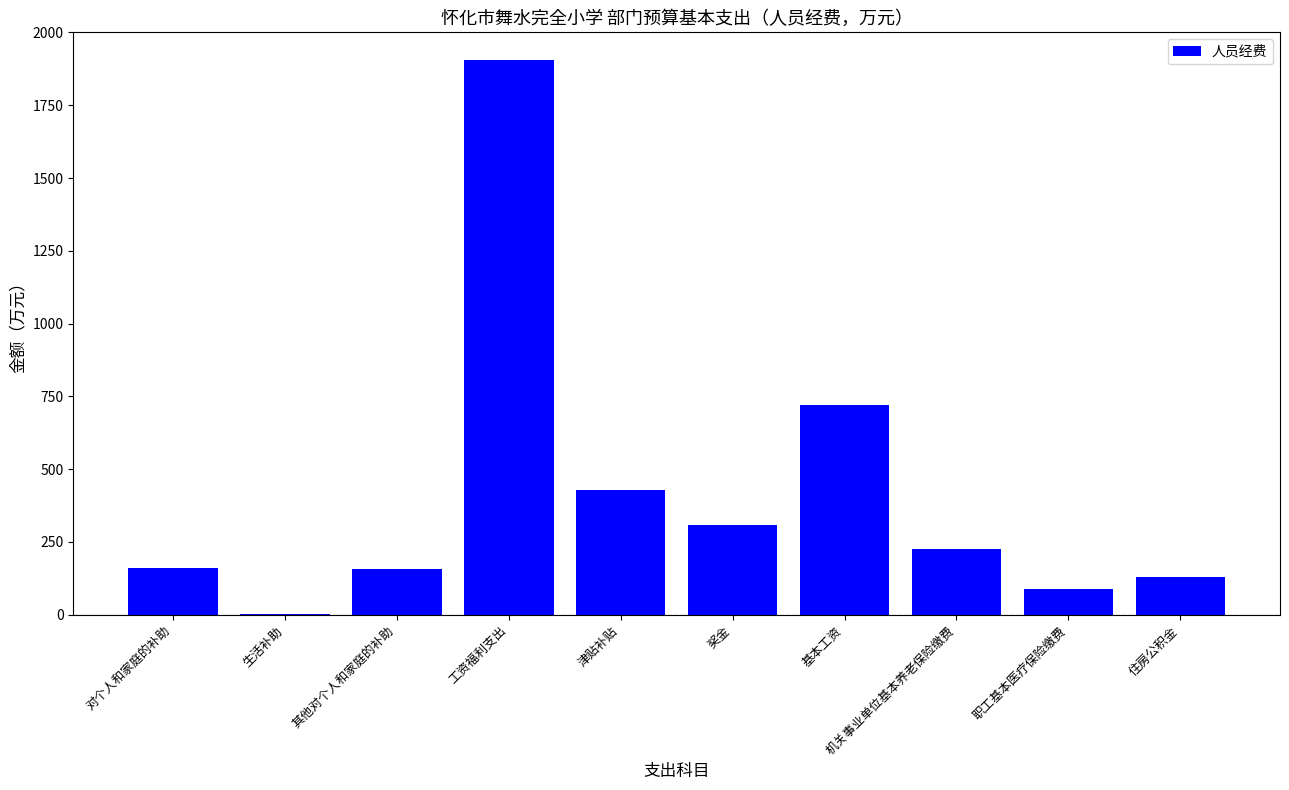

Count the number of values greater than 226.

5